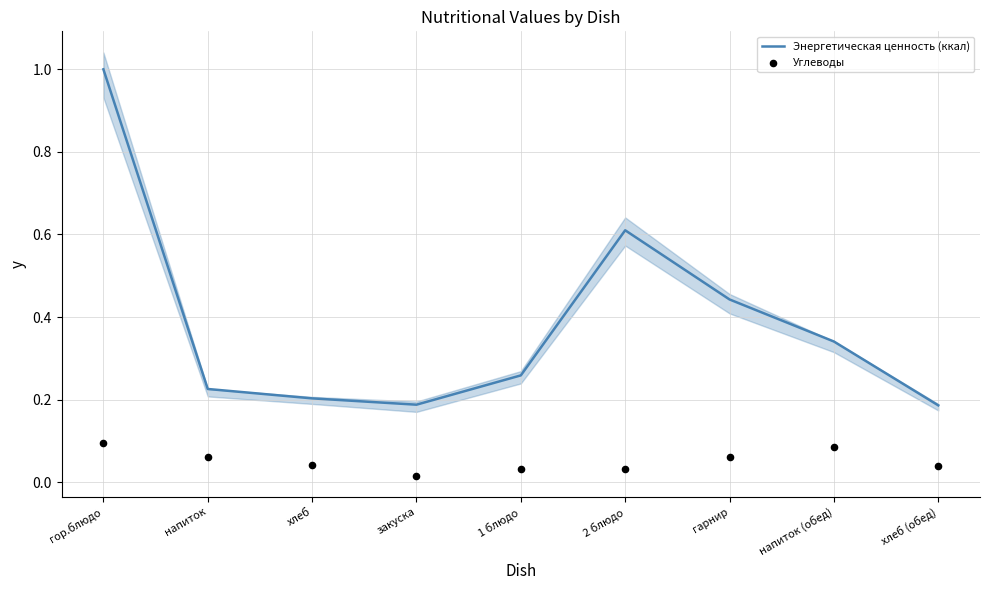

What is the total value across all series at 1 блюдо?

0.3